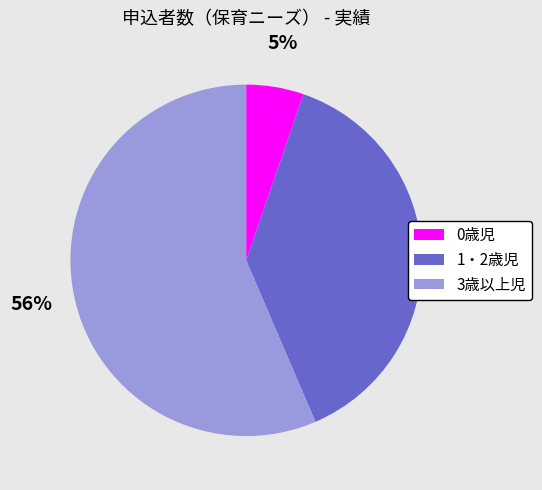

Do 0歳児 and 3歳以上児 together represent more than half of the pie?

Yes